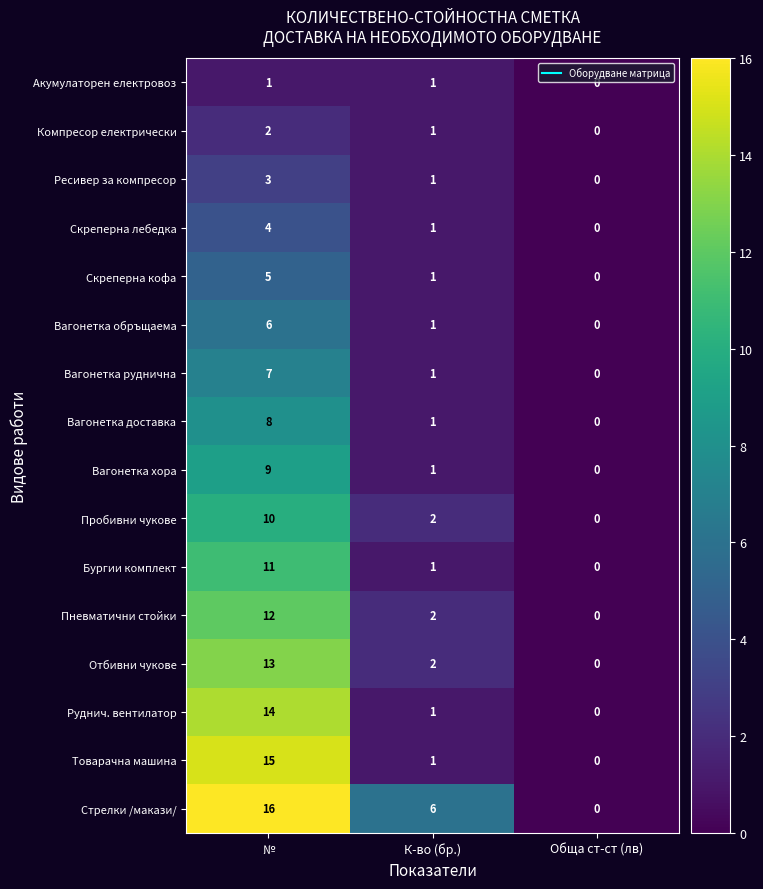

What is the sum of all Отбивни чукове values?

15